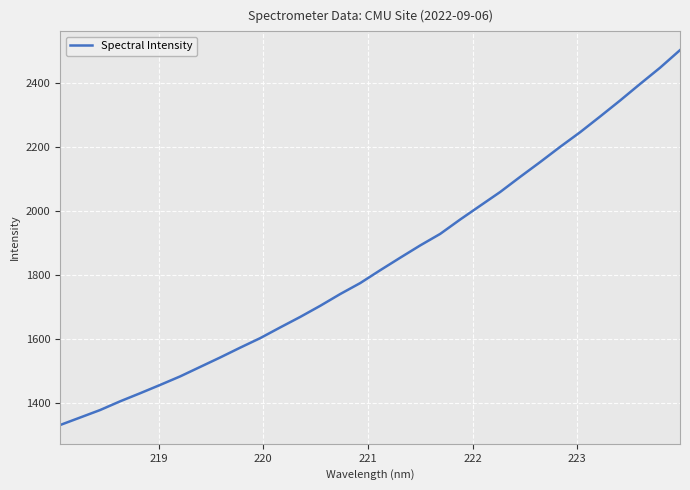

True or false: there are more than 1 points higher than both neighbors.

False